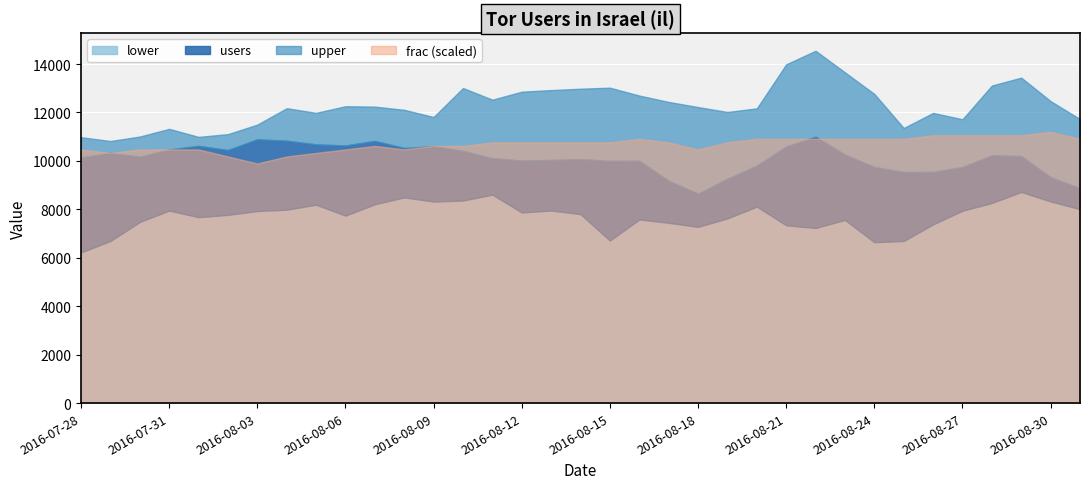

What is the difference between the users values at 2016-08-05 and 2016-08-21?

88